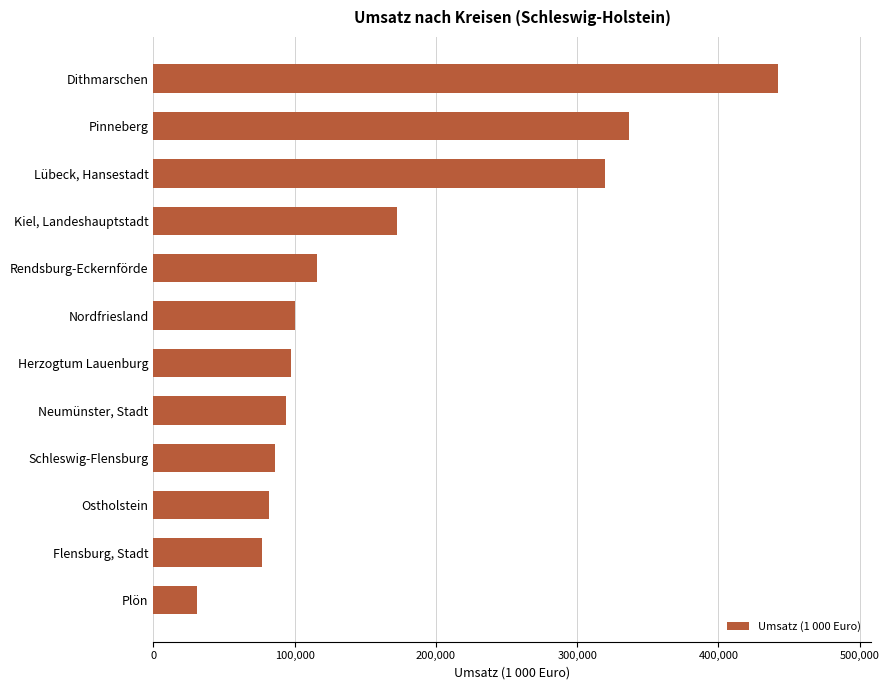

The chart shows a value of 627522.3 at Dithmarschen. True or false?

False